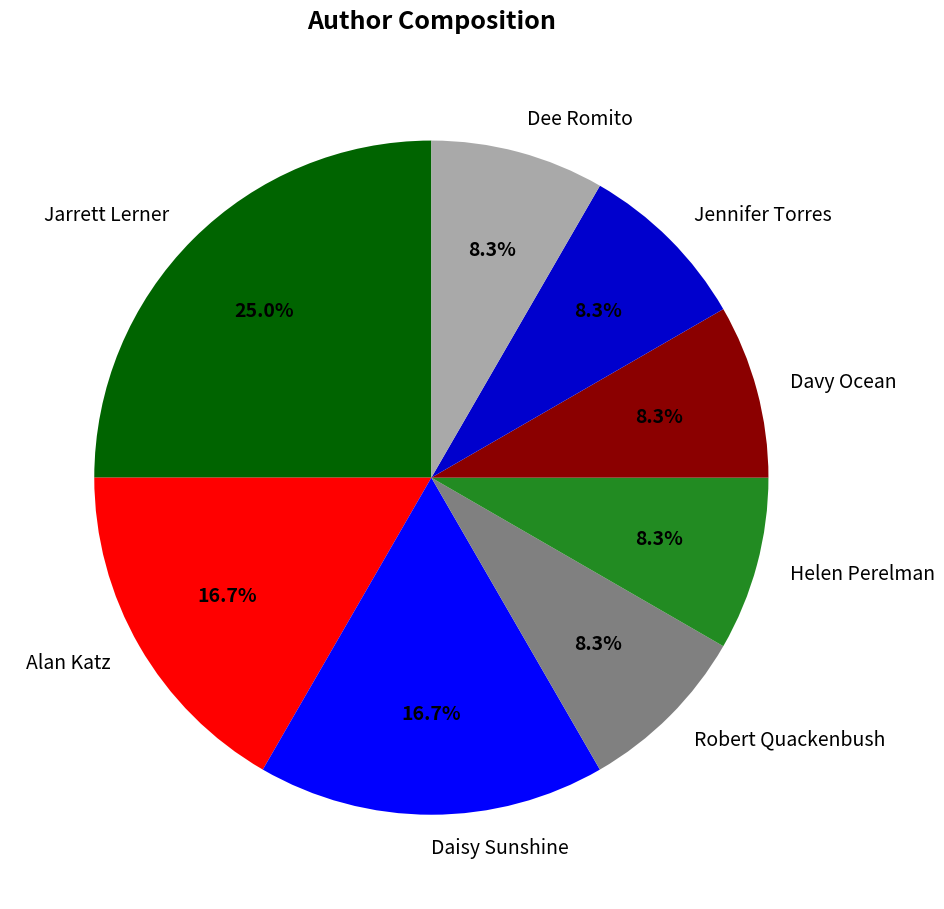

Which category has the biggest portion of the pie?

Jarrett Lerner